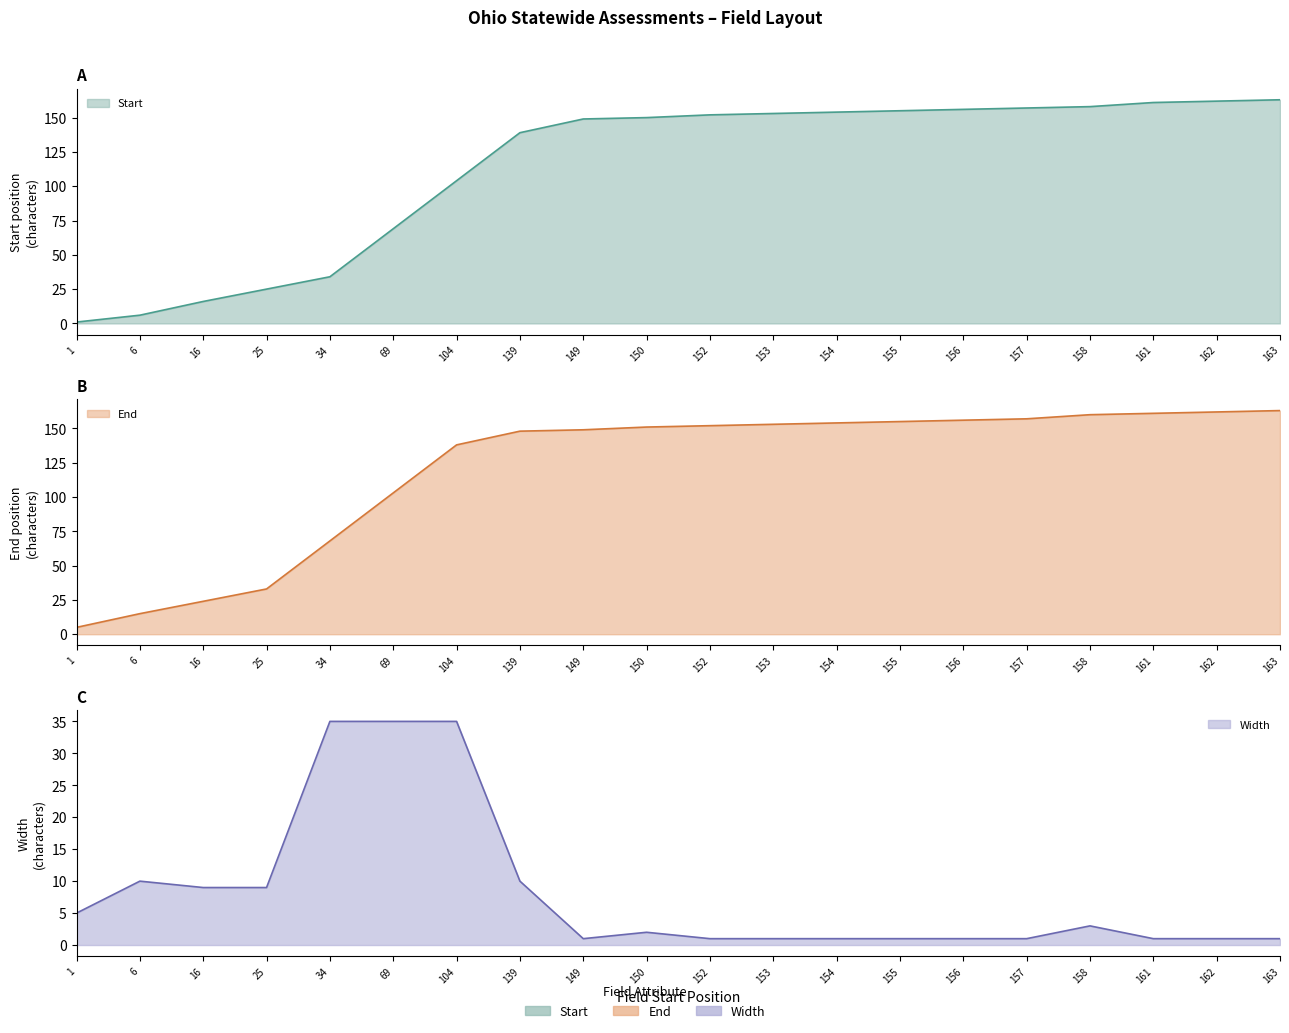

True or false: Start has more than 0 points higher than both neighbors.

False